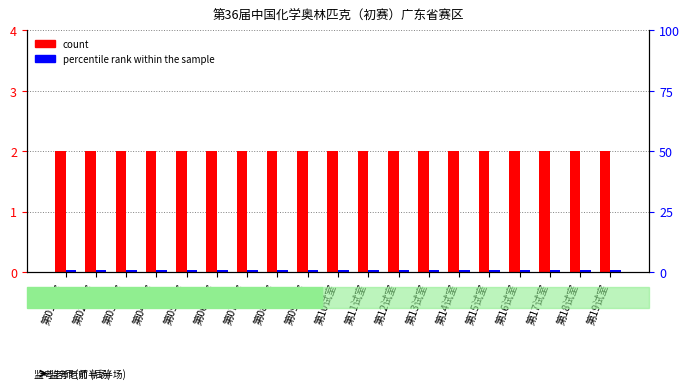

Between 第03试室 and 第07试室, which series saw the biggest shift?

count